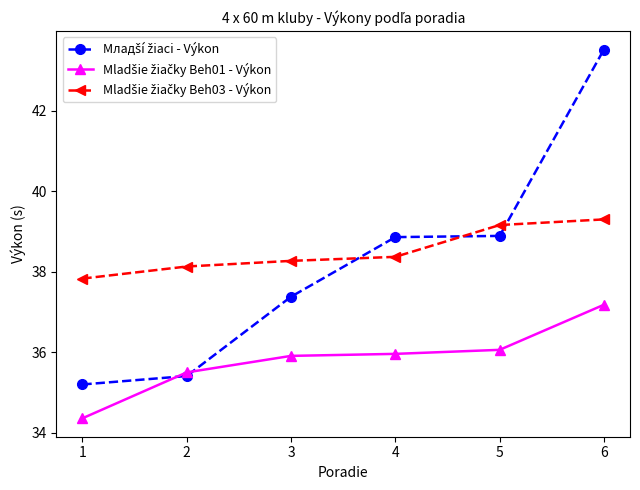

What is the difference between the highest and lowest values at 6?

6.3